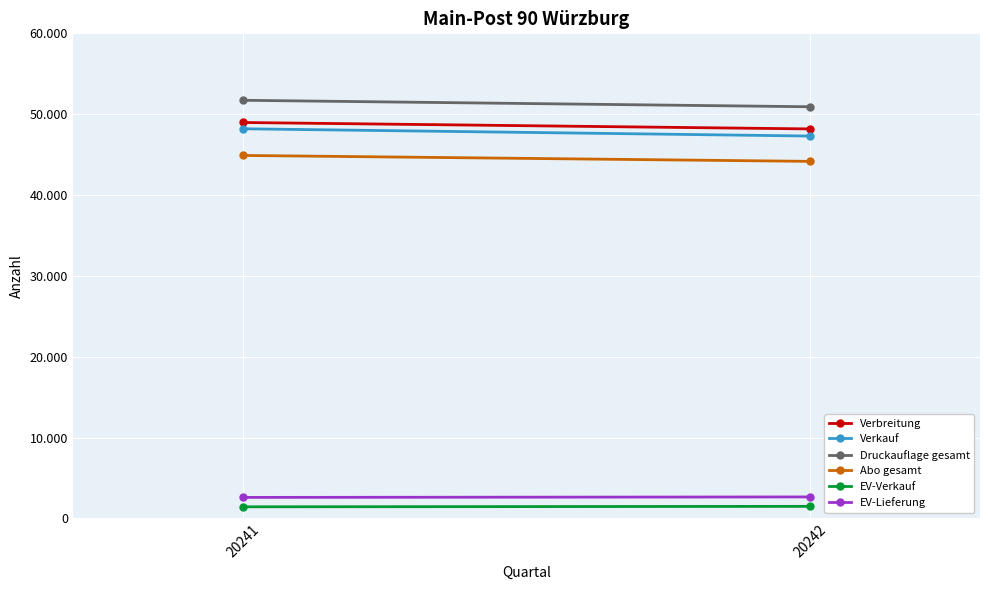

True or false: EV-Verkauf has a value of 480 at 20242.

False